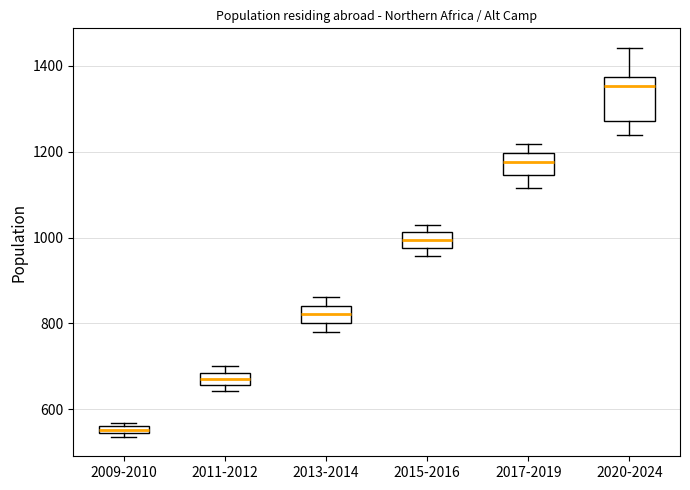

Which box's median line is the highest?

2020-2024